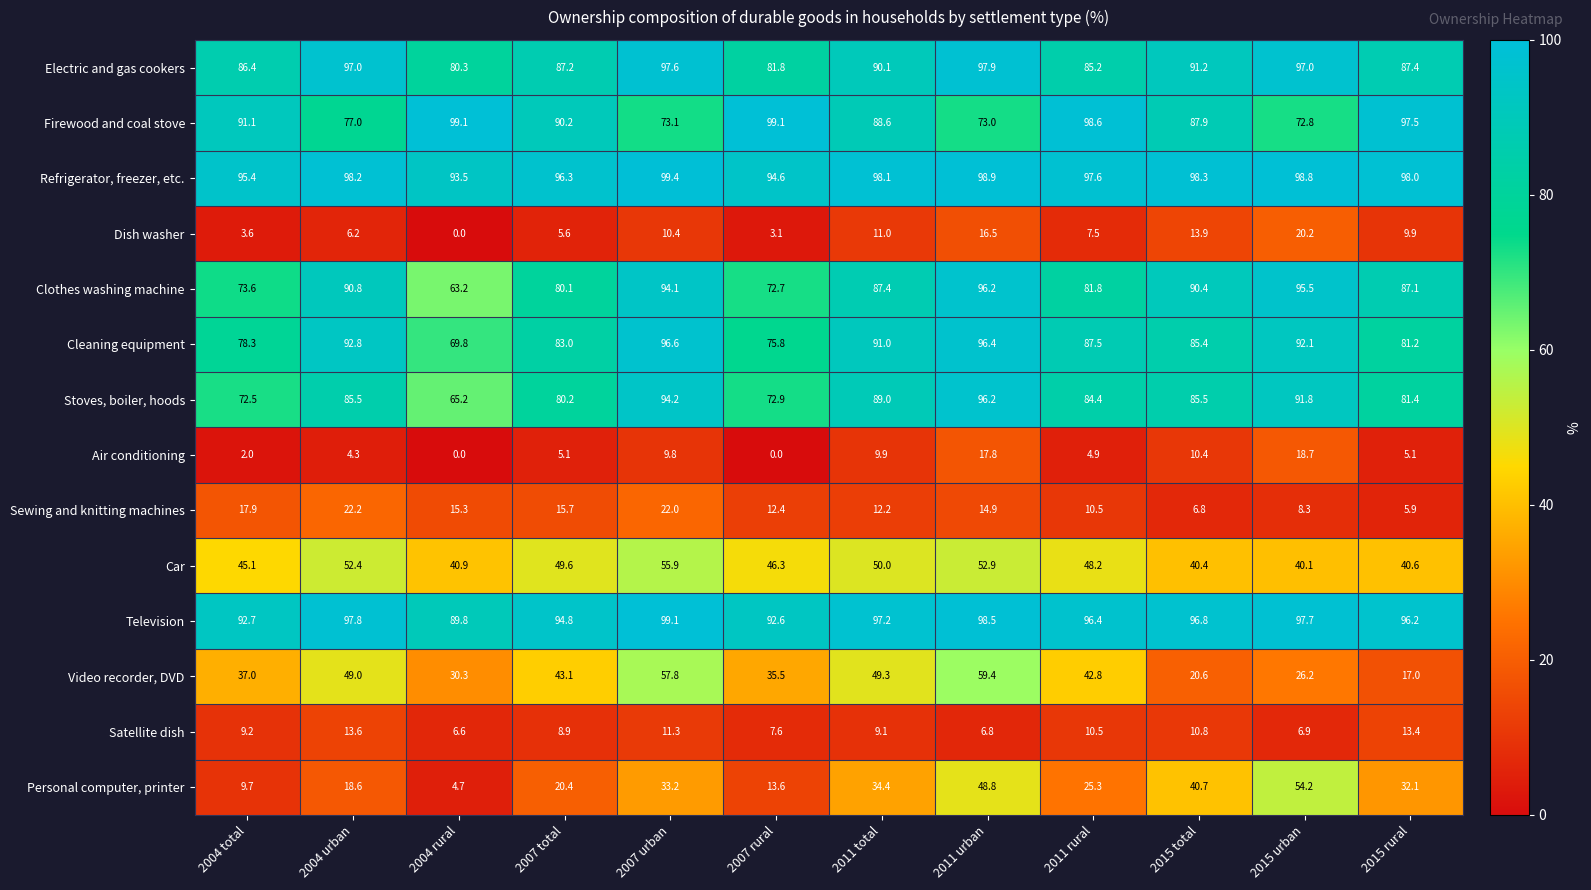

How many positive values does the Dish washer series have?

11